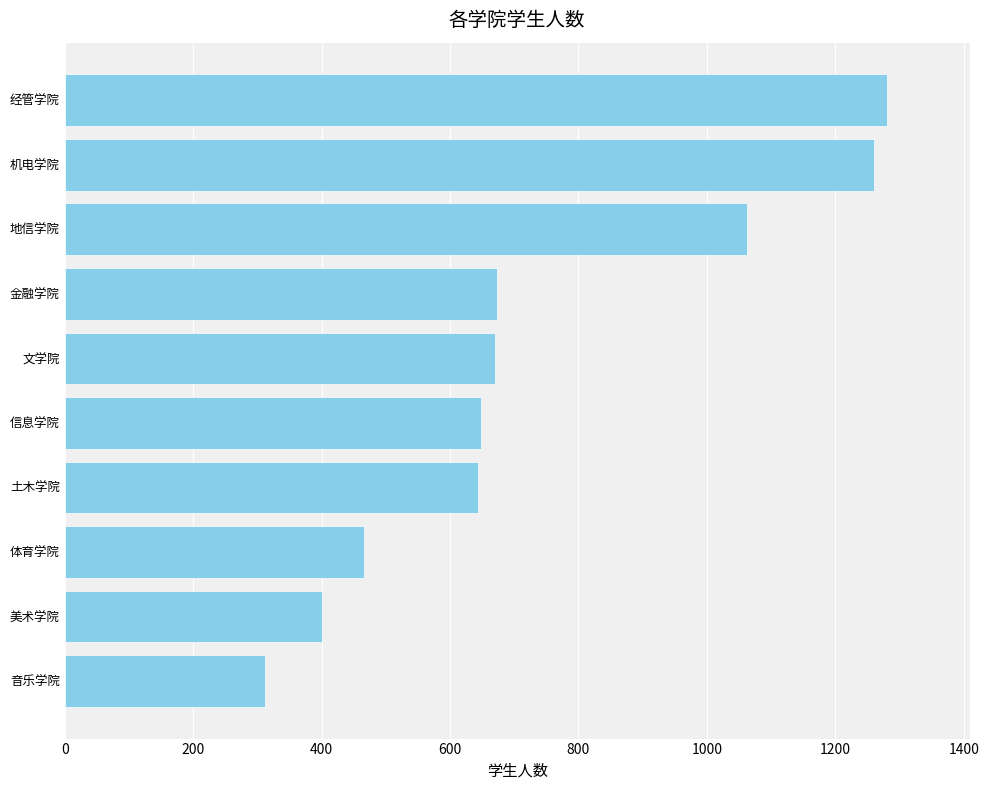

Does the chart contain any negative values?

No